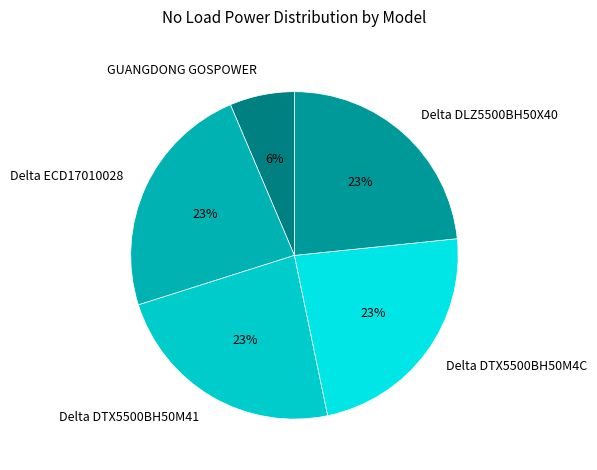

Is Delta DLZ5500BH50X40 the majority of the pie?

No